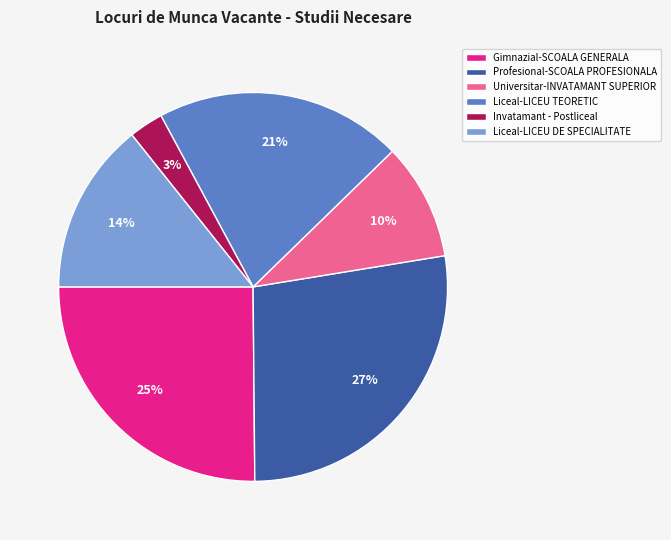

What percentage is the Gimnazial-SCOALA GENERALA slice, to the nearest percent?

25%